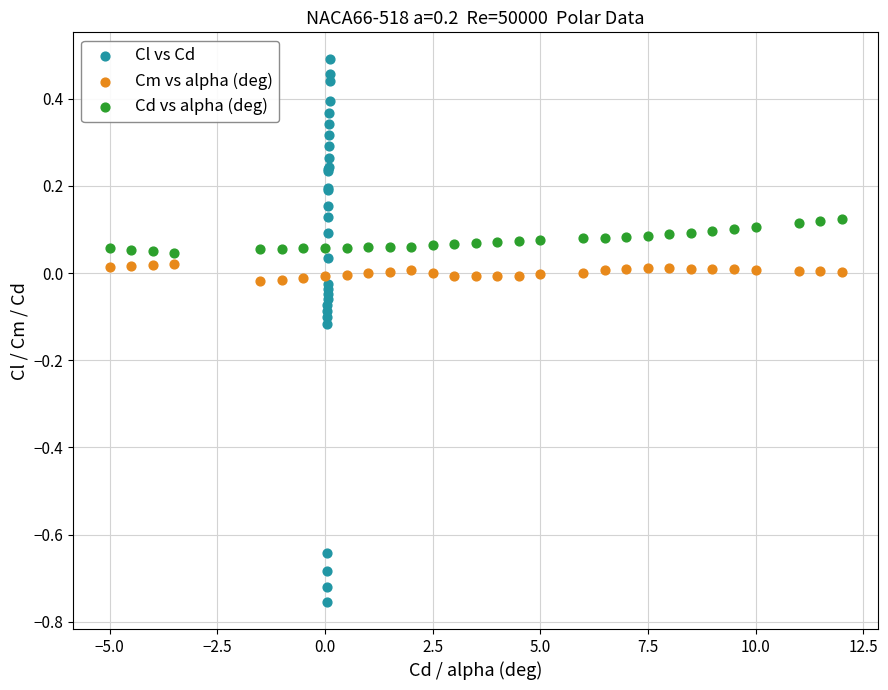

Which series has the widest spread of Y values?

Cl vs Cd